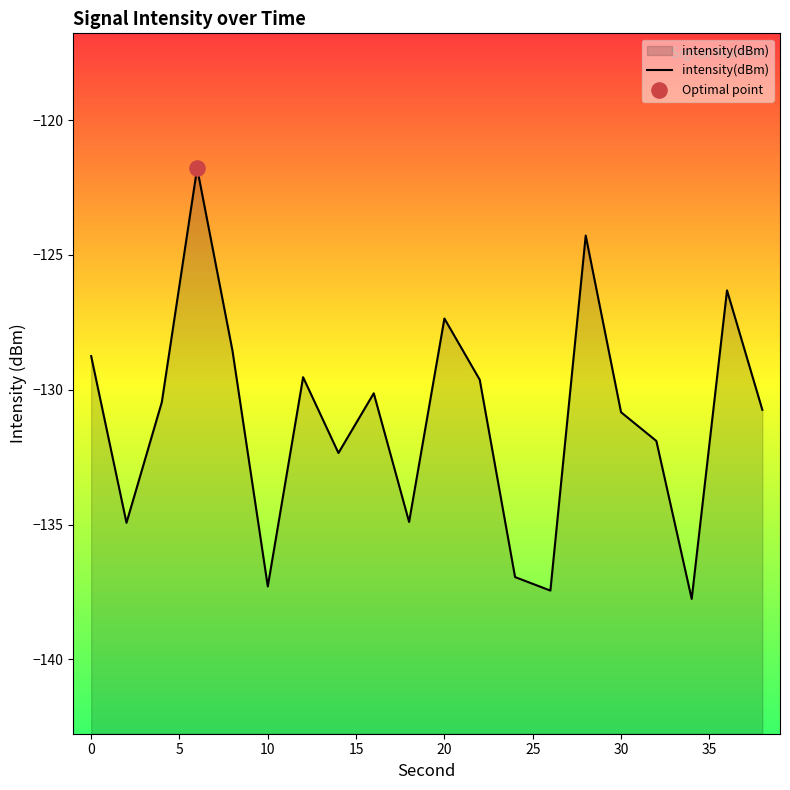

Between 34 and 2, which is larger?

2